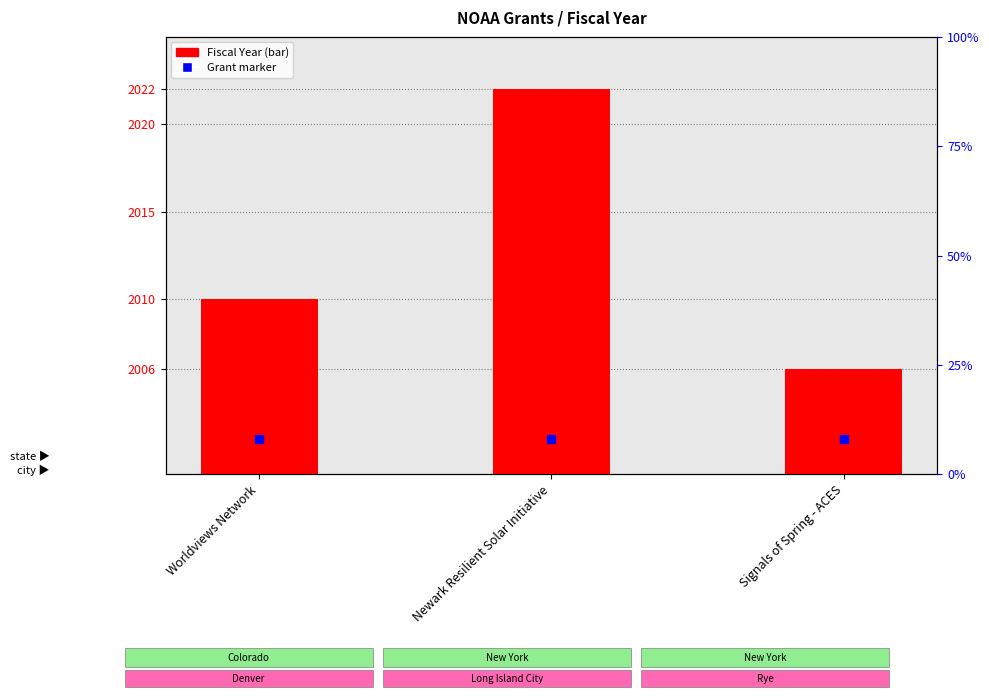

Reading left to right, list all the values displayed in this chart.

Worldviews Network=10	Newark Resilient Solar Initiative=22	Signals of Spring - ACES=6